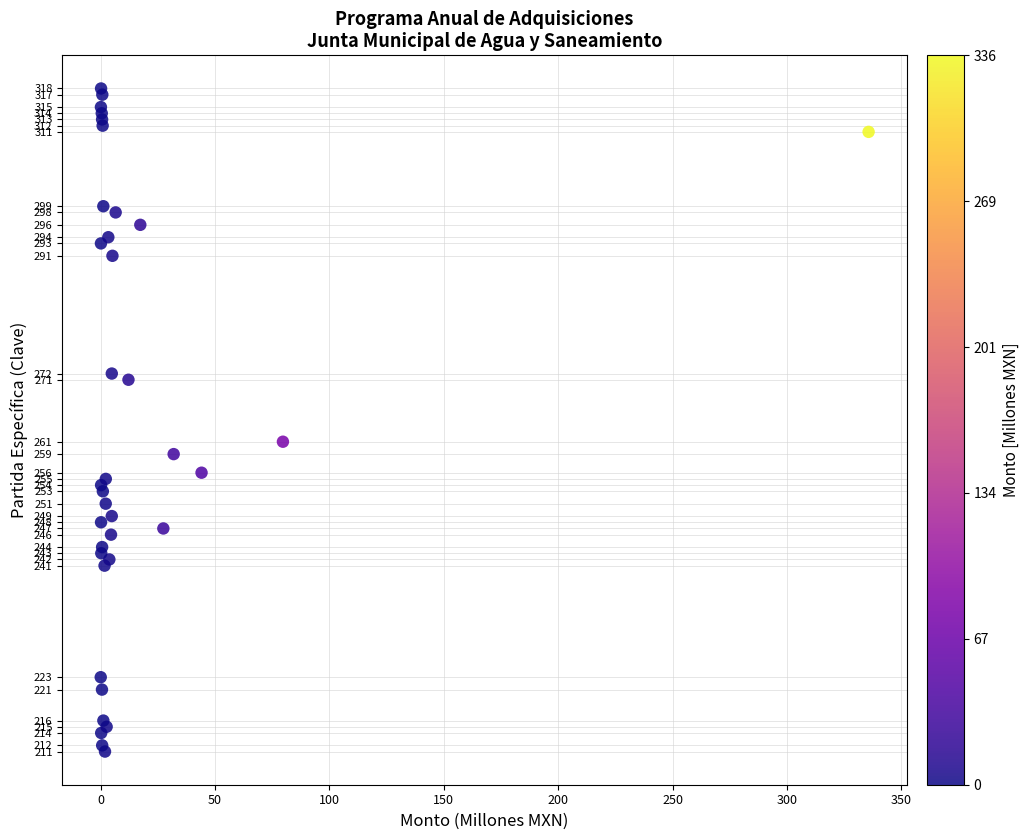

What Y value in the scatter plot is closest to 264?

261